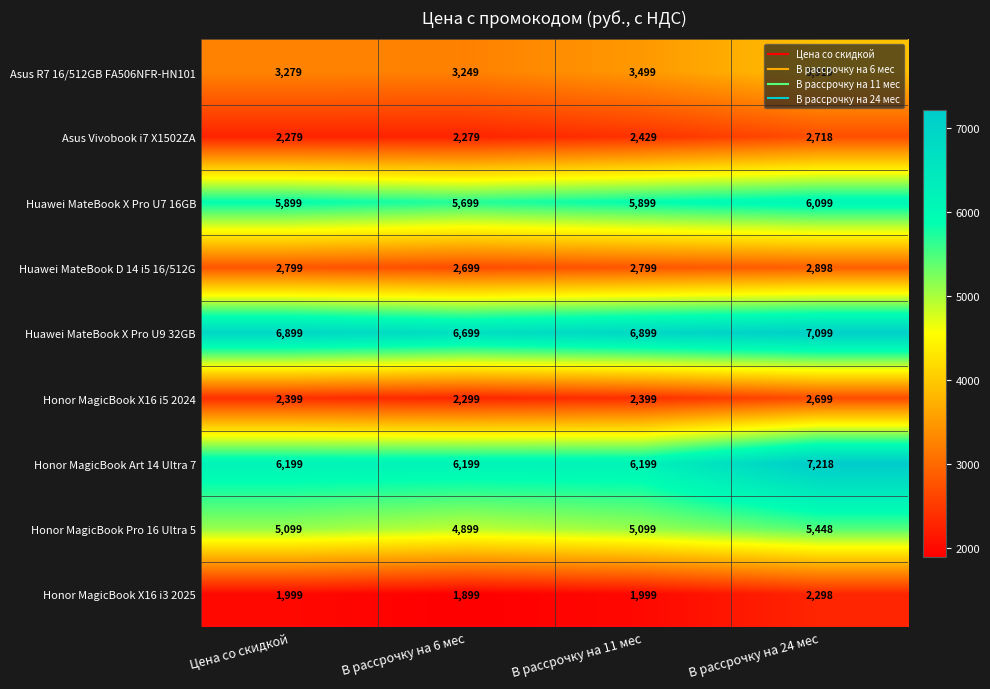

Rank the series by their maximum value, from lowest to highest.

Honor MagicBook X16 i3 2025, Honor MagicBook X16 i5 2024, Asus Vivobook i7 X1502ZA, Huawei MateBook D 14 i5 16/512G, Asus R7 16/512GB FA506NFR-HN101, Honor MagicBook Pro 16 Ultra 5, Huawei MateBook X Pro U7 16GB, Huawei MateBook X Pro U9 32GB, Honor MagicBook Art 14 Ultra 7